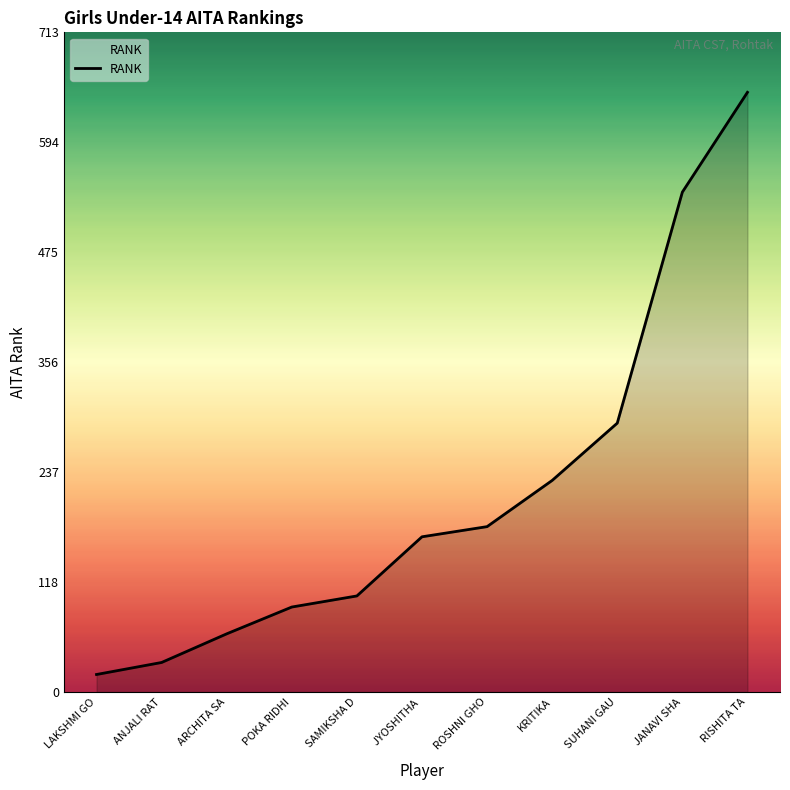

The chart shows a value of 41 at ROSHNI GHO. True or false?

False